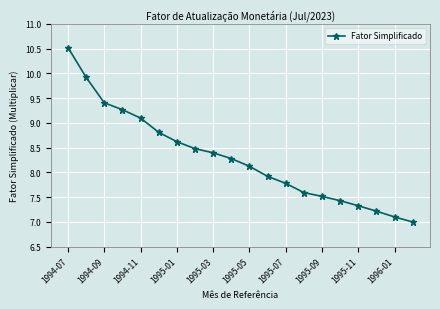

What is the greatest value displayed?

10.5